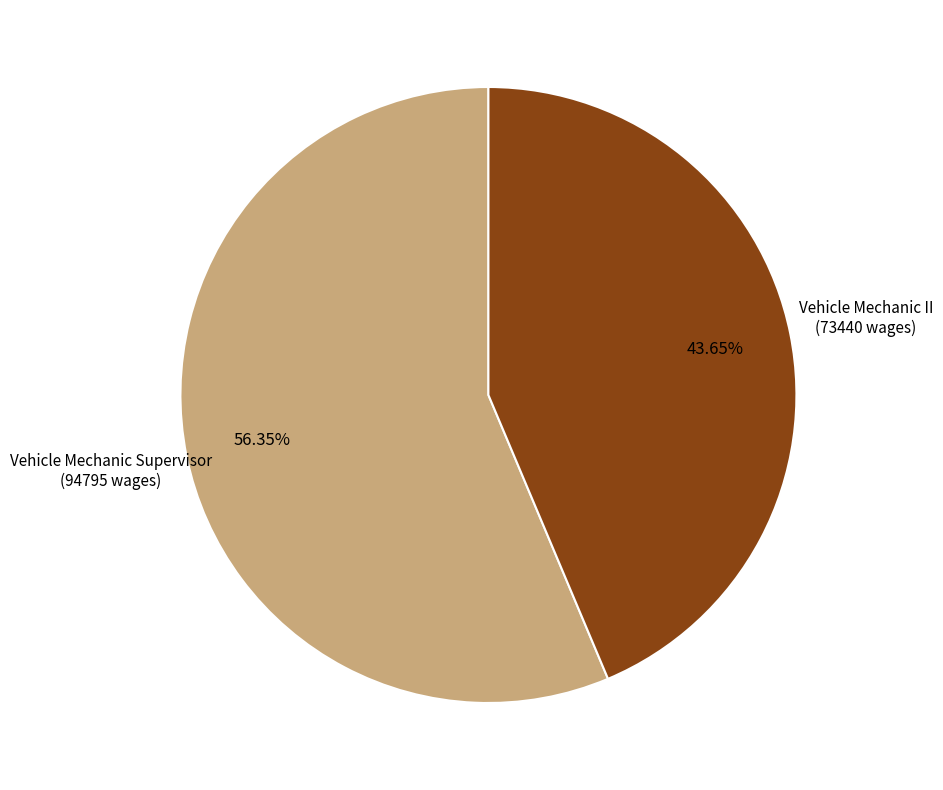

Does any single category account for the majority?

Yes